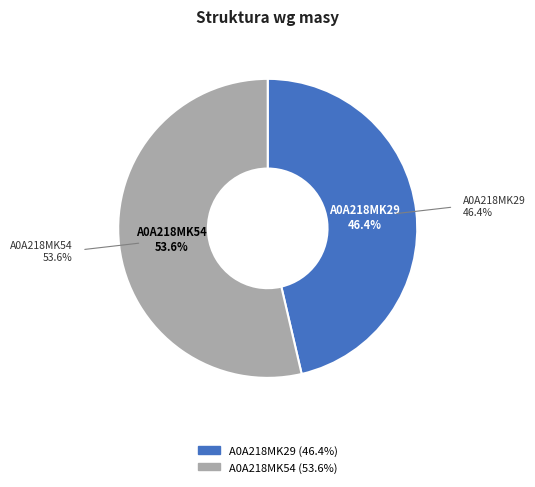

Combined, do tr|A0A218MK29|A0A218MK29_9VIRU and tr|A0A218MK54|A0A218MK54_9VIRU account for over 50%?

Yes